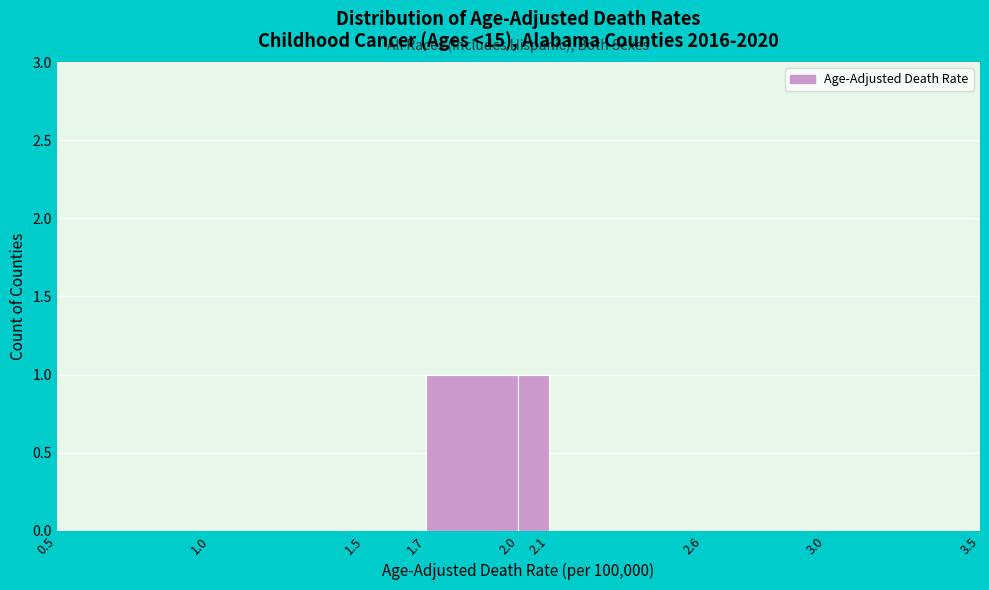

Reading left to right, list every bar in this chart as the range it spans on the x-axis followed by its height. The values are not printed on the chart, so give them approximately, as read against the axis.

0.5 to 1.0: 0
1.0 to 1.5: 0
1.5 to 1.7: 0
1.7 to 2.0: 1
2.0 to 2.1: 1
2.1 to 2.6: 0
2.6 to 3.0: 0
3.0 to 3.5: 0